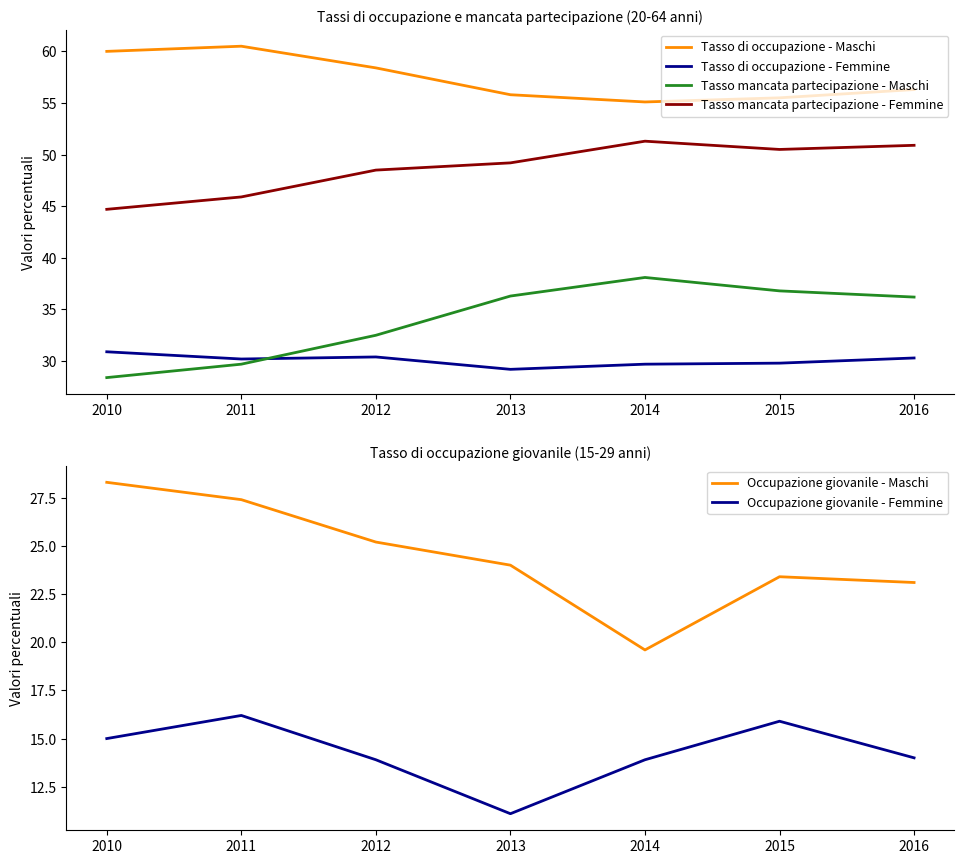

At which category is the sum across all series the highest?

2015